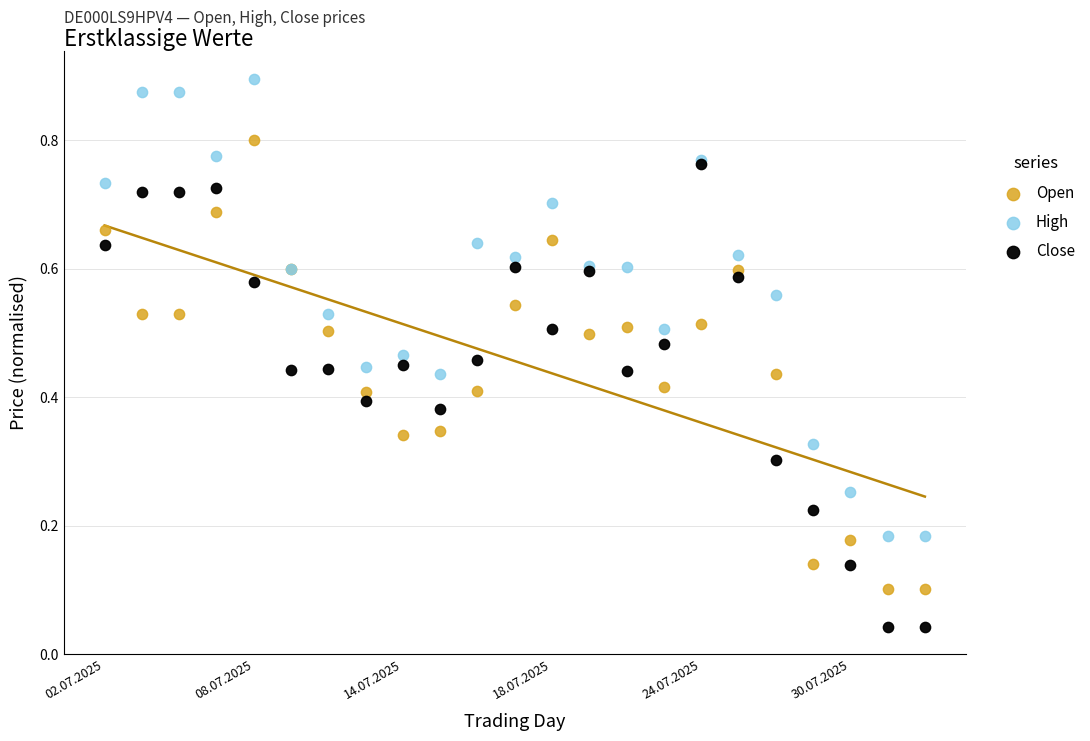

Which series reaches the maximum Y coordinate?

High